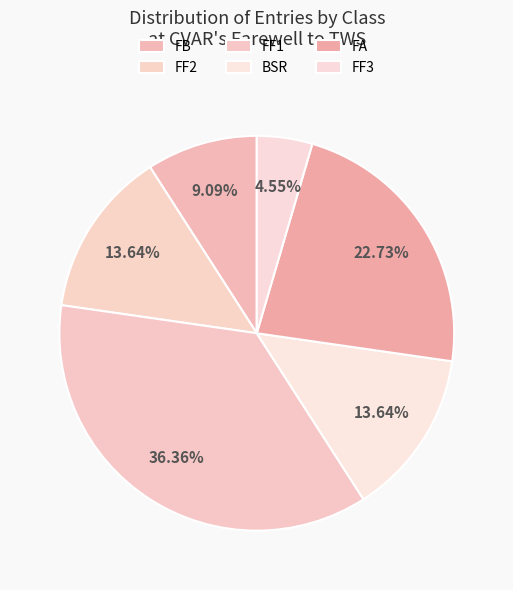

Combined, what portion of the pie is FF1 and BSR?

50.0%